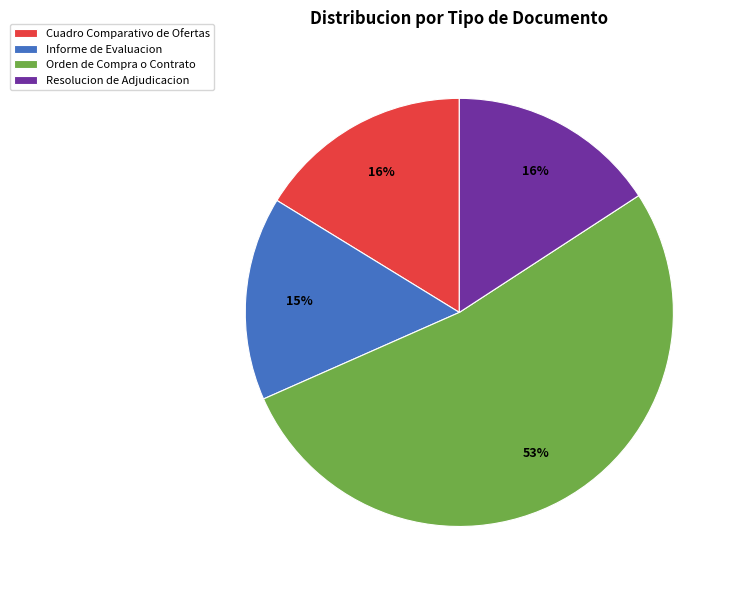

Which slice is the largest?

Orden de Compra o Contrato